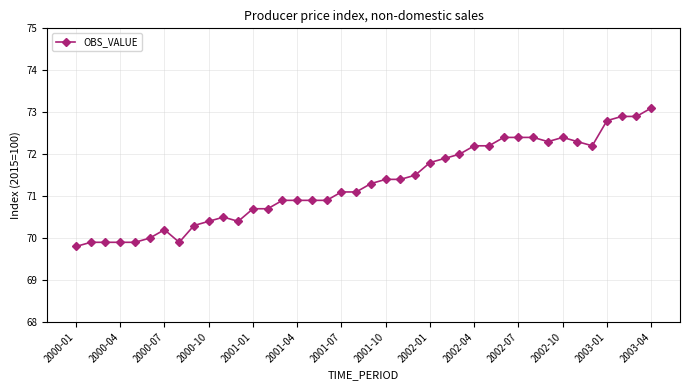

What is the smallest value displayed?

69.8